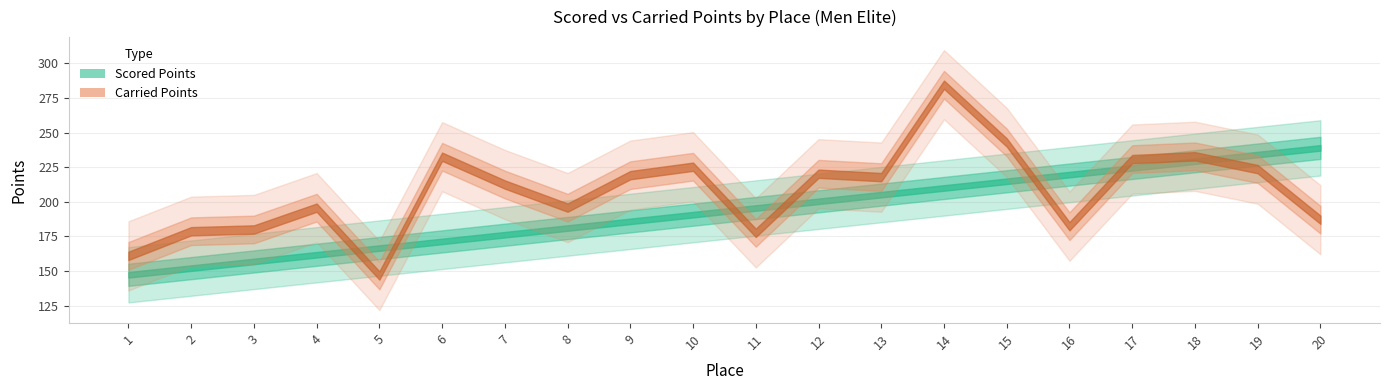

Rank the series by their average value, from highest to lowest.

Carried Points, Scored Points